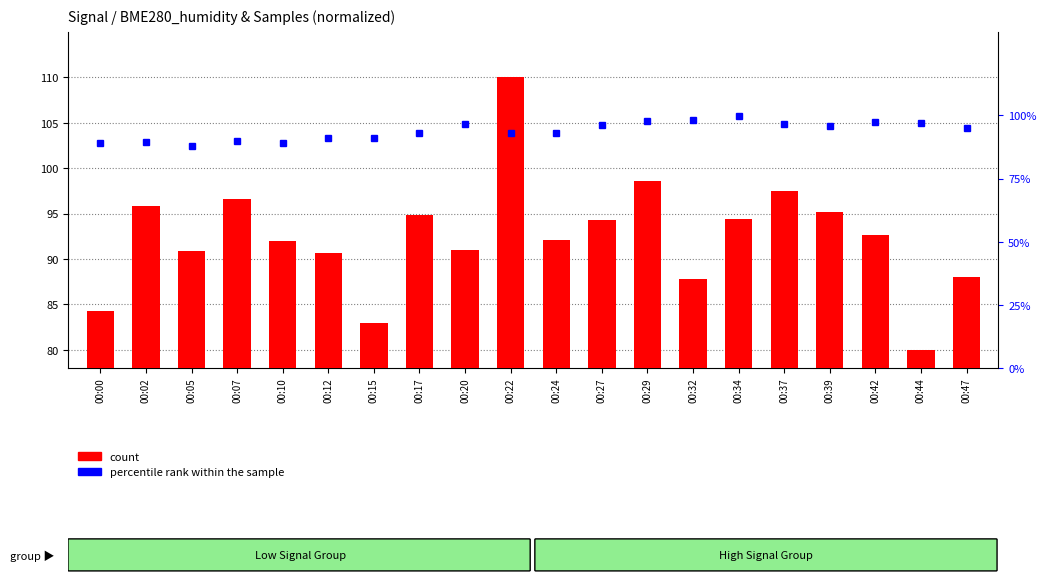

Reading left to right, transcribe all the data shown in this chart.

count: 84.3	95.8	90.8	96.6	91.9	90.7	83.0	94.8	91.0	110.0	92.0	94.3	98.6	87.8	94.4	97.5	95.2	92.6	80.0	88.0
percentile rank within the sample: 89.3	89.4	87.8	90.0	89.2	91.1	90.9	93.1	96.7	93.0	92.9	96.3	97.8	98.2	99.8	96.7	95.8	97.5	97.1	95.0